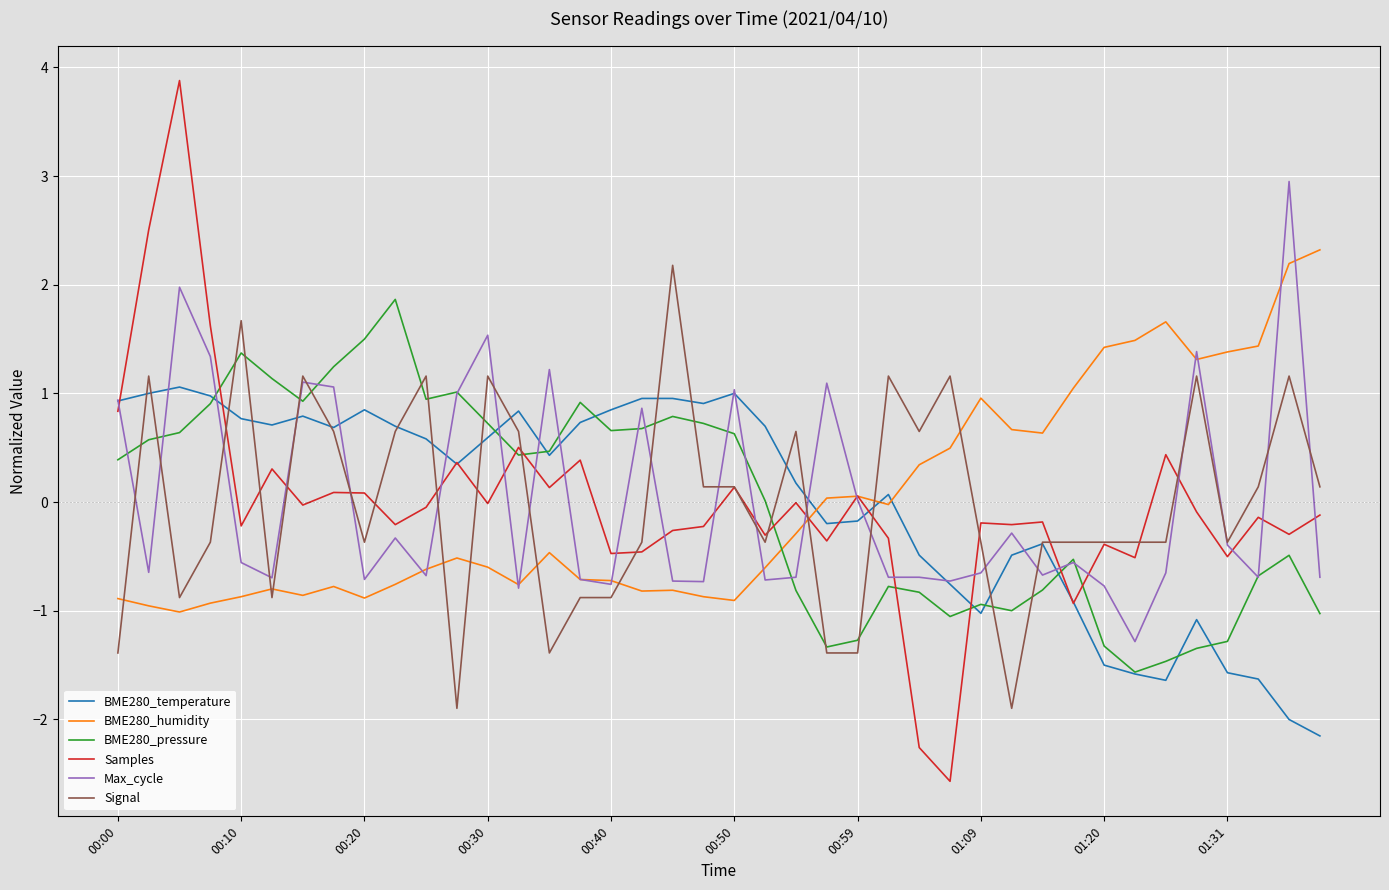

What is the minimum value shown in the chart?

-2.6